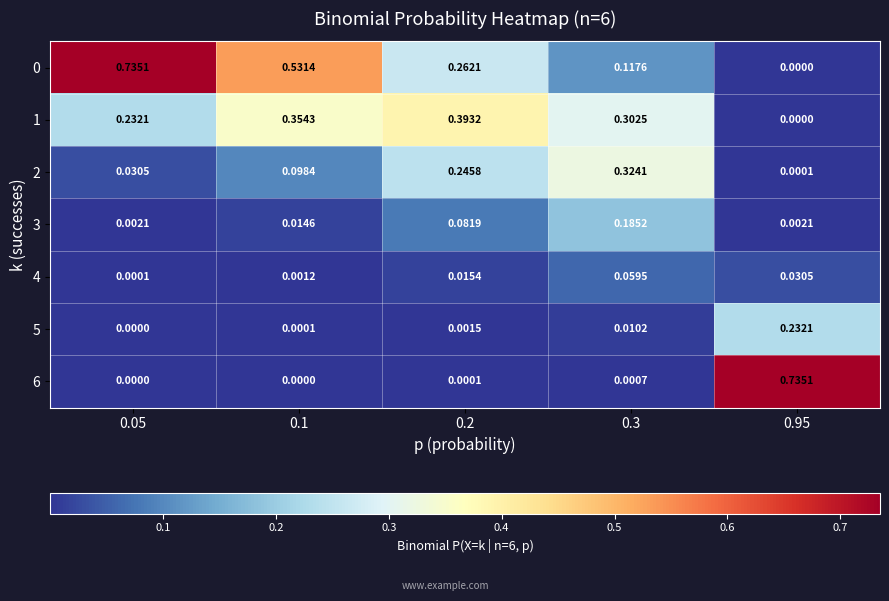

Is the value of 5 at 0.2 greater than the value of 0 at 0.05?

No